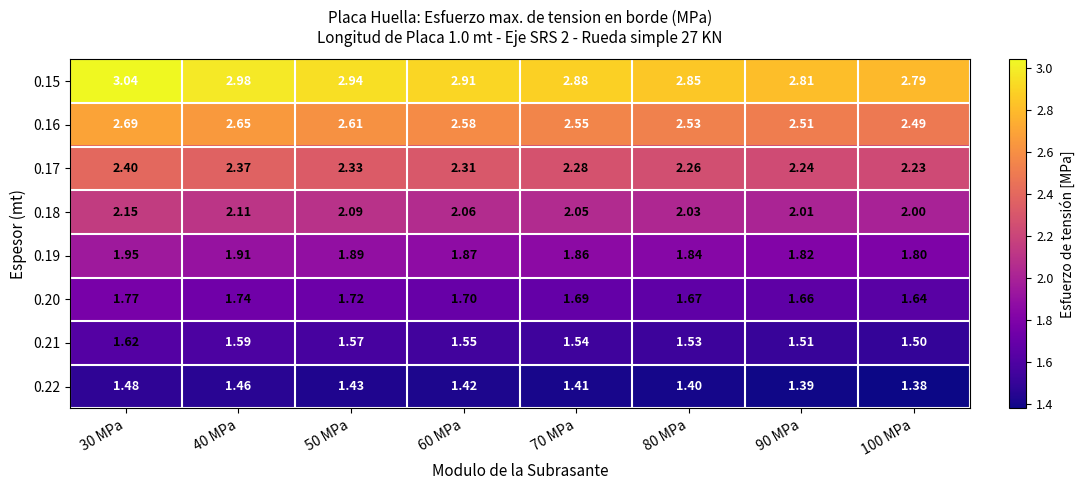

Is the value of 0.16 at 100 MPa greater than the value of 0.15 at 40 MPa?

No